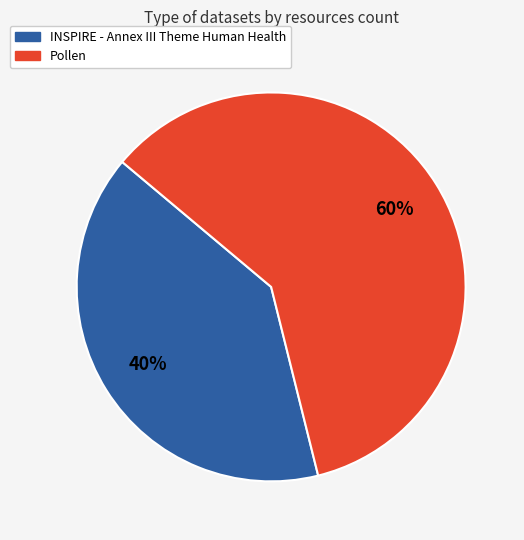

What percentage is the Pollen slice, to the nearest percent?

60%